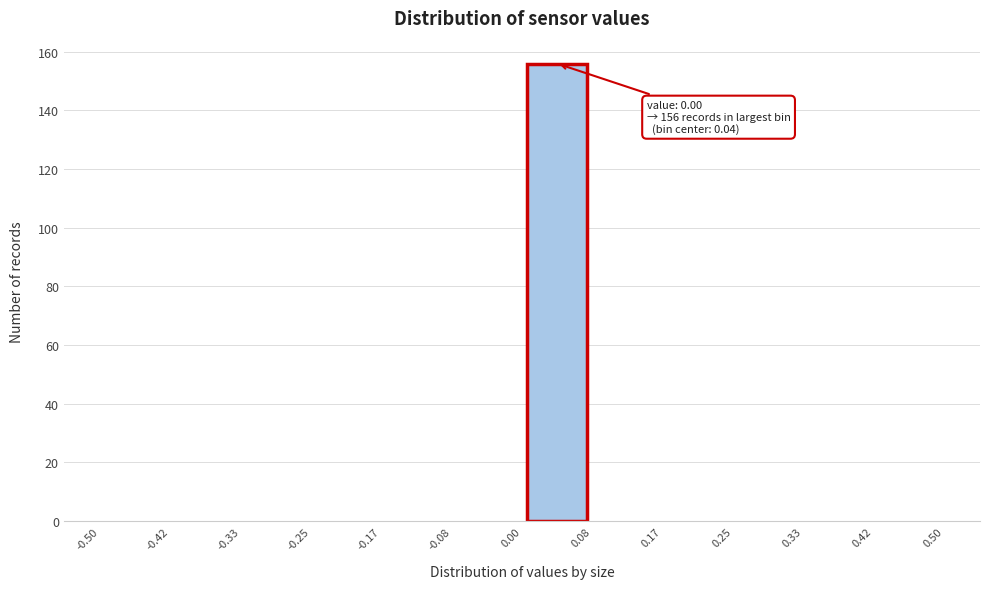

Over which range of the x-axis is the bar tallest?

0.00 to 0.08